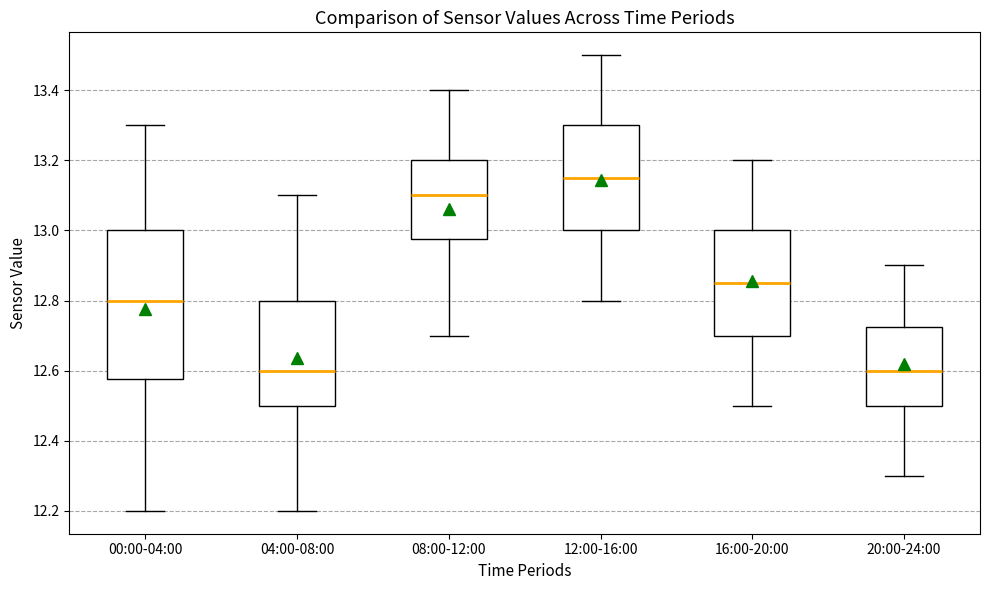

Where does the upper whisker of the box for 16:00-20:00 end on the y-axis? The values are not printed on the chart, so give them approximately, as read against the axis.

13.20